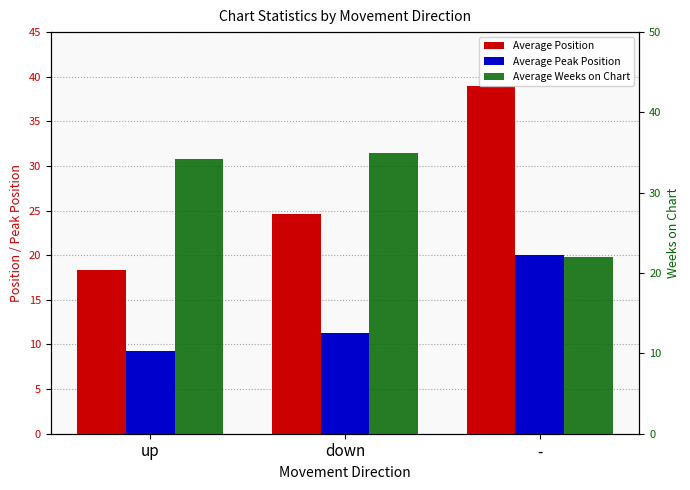

What is the label of the 2nd bar from the right?

down